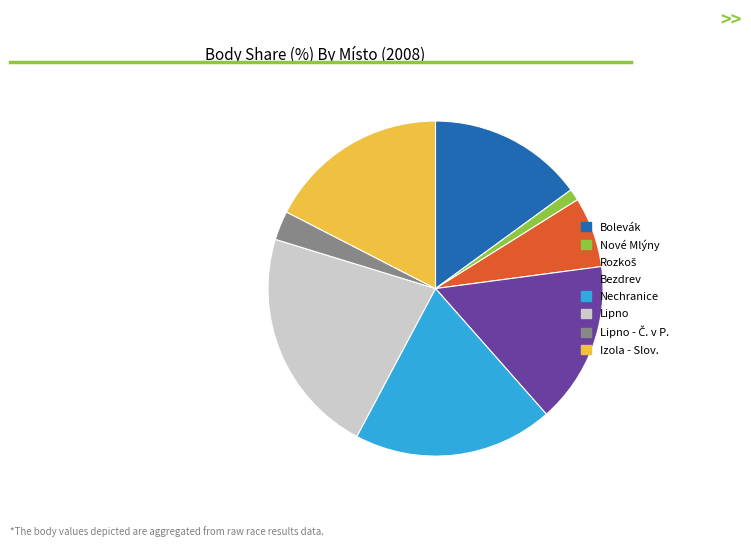

Which category has the biggest portion of the pie?

Lipno